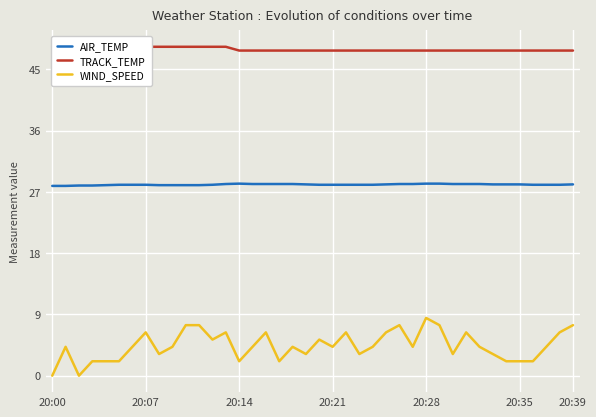

What is the value of the WIND_SPEED point at the 8th from the left?

6.4